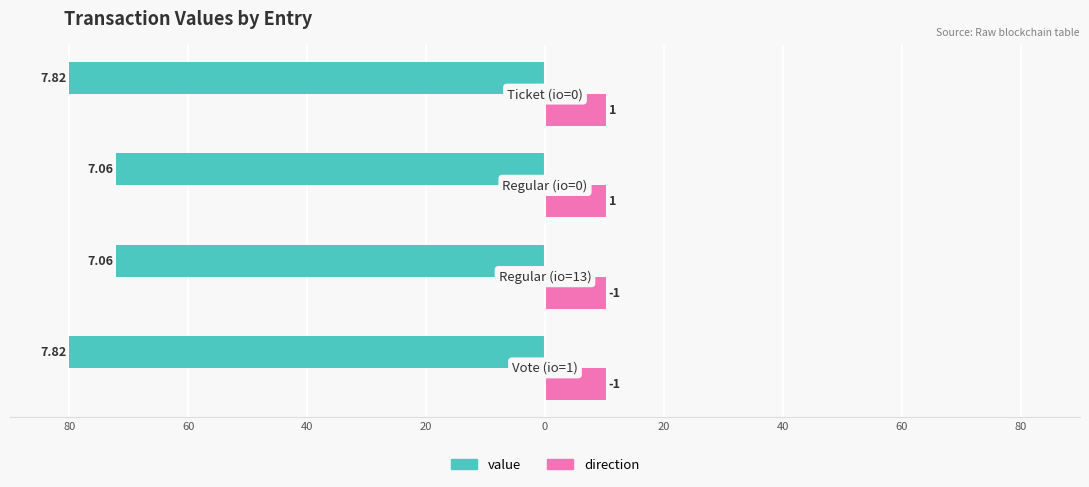

How many values in the value series are below 80?

2